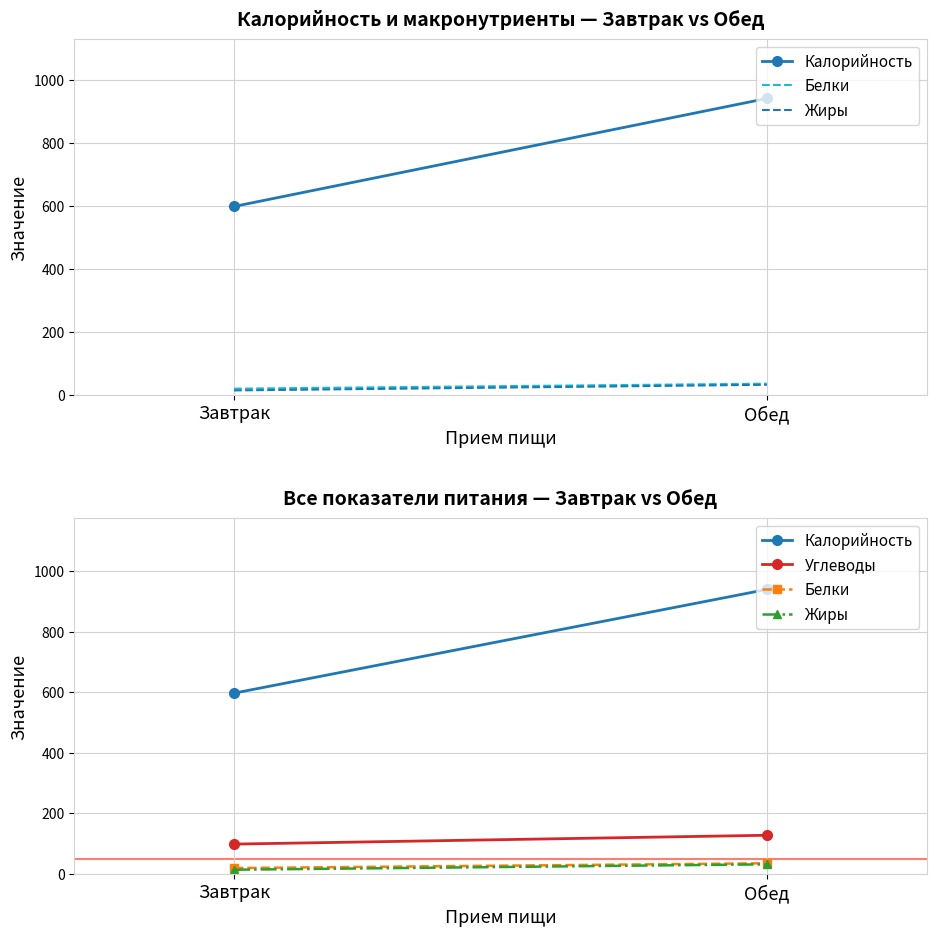

List the labels in order of Белки value, largest first.

Обед, Завтрак